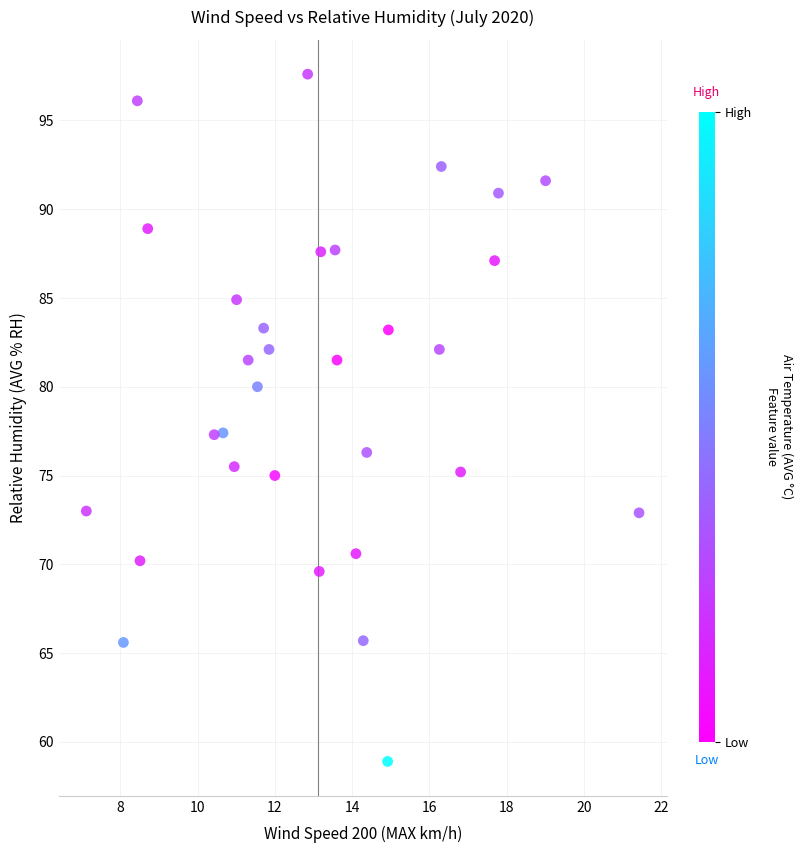

What is the range of X values (max minus min)?

14.3